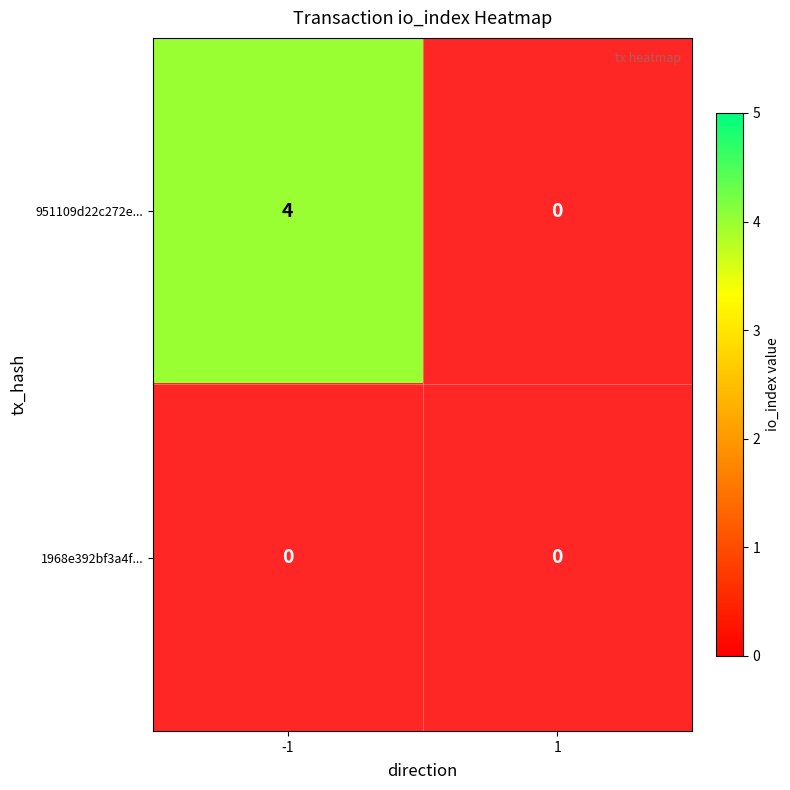

How many values in the 951109d22c272e227870bf82cfee84b3d2737ca series are below 4?

1